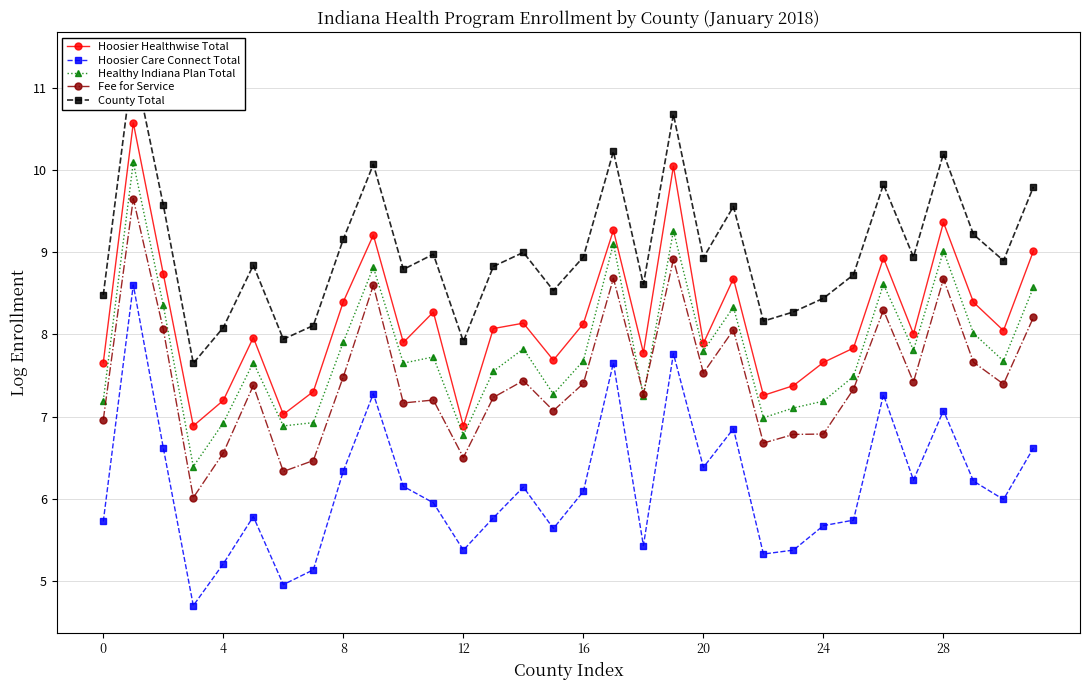

Reading left to right, list all the values displayed in this chart.

Hoosier Healthwise Total: 7.7	10.6	8.7	6.9	7.2	8.0	7.0	7.3	8.4	9.2	7.9	8.3	6.9	8.1	8.1	7.7	8.1	9.3	7.8	10.0	7.9	8.7	7.3	7.4	7.7	7.8	8.9	8.0	9.4	8.4	8.0	9.0
Hoosier Care Connect Total: 5.7	8.6	6.6	4.7	5.2	5.8	5.0	5.1	6.3	7.3	6.2	6.0	5.4	5.8	6.1	5.6	6.1	7.7	5.4	7.8	6.4	6.9	5.3	5.4	5.7	5.7	7.3	6.2	7.1	6.2	6.0	6.6
Healthy Indiana Plan Total: 7.2	10.1	8.4	6.4	6.9	7.7	6.9	6.9	7.9	8.8	7.6	7.7	6.8	7.6	7.8	7.3	7.7	9.1	7.3	9.3	7.8	8.3	7.0	7.1	7.2	7.5	8.6	7.8	9.0	8.0	7.7	8.6
Fee for Service: 7.0	9.6	8.1	6.0	6.6	7.4	6.3	6.5	7.5	8.6	7.2	7.2	6.5	7.2	7.4	7.1	7.4	8.7	7.3	8.9	7.5	8.1	6.7	6.8	6.8	7.3	8.3	7.4	8.7	7.7	7.4	8.2
County Total: 8.5	11.3	9.6	7.6	8.1	8.8	7.9	8.1	9.2	10.1	8.8	9.0	7.9	8.8	9.0	8.5	8.9	10.2	8.6	10.7	8.9	9.6	8.2	8.3	8.4	8.7	9.8	8.9	10.2	9.2	8.9	9.8